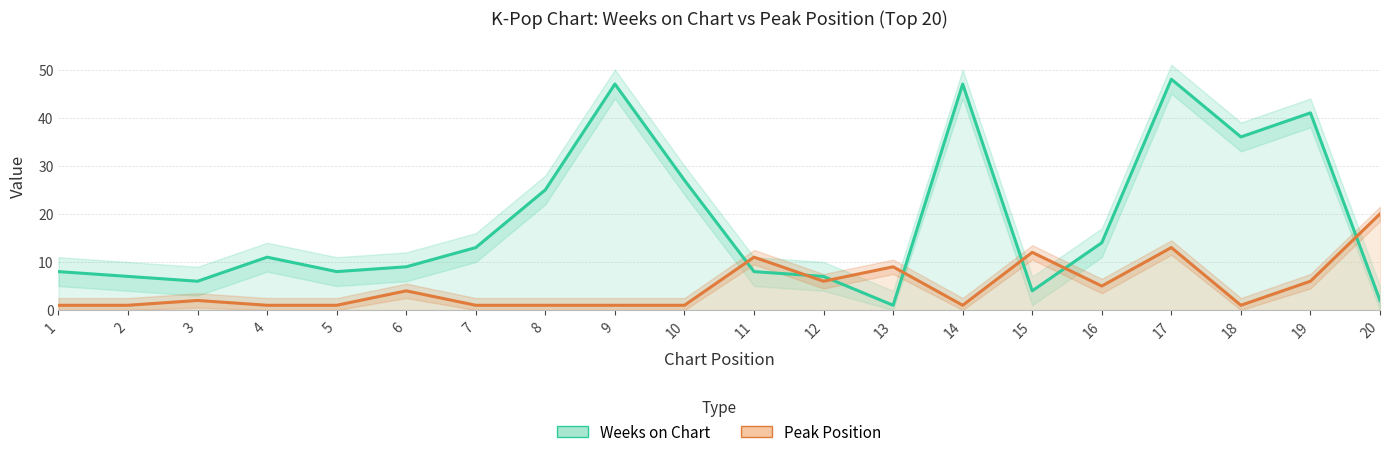

List the series in order of their peak value, lowest first.

Peak Position, Weeks on Chart